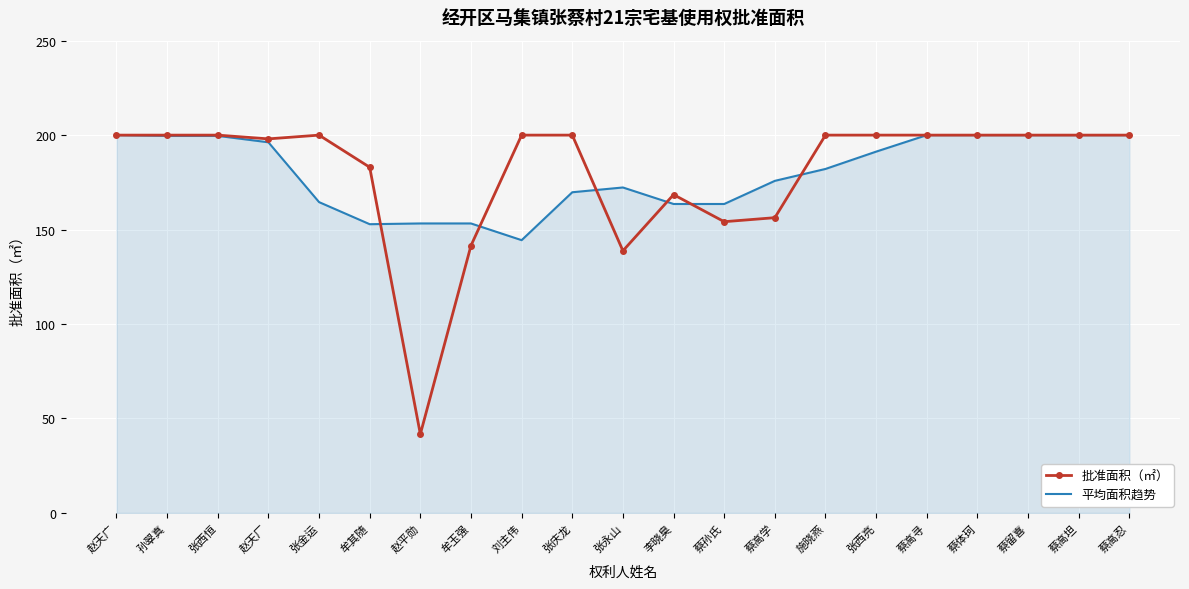

What position from the right is 赵天厂?

18